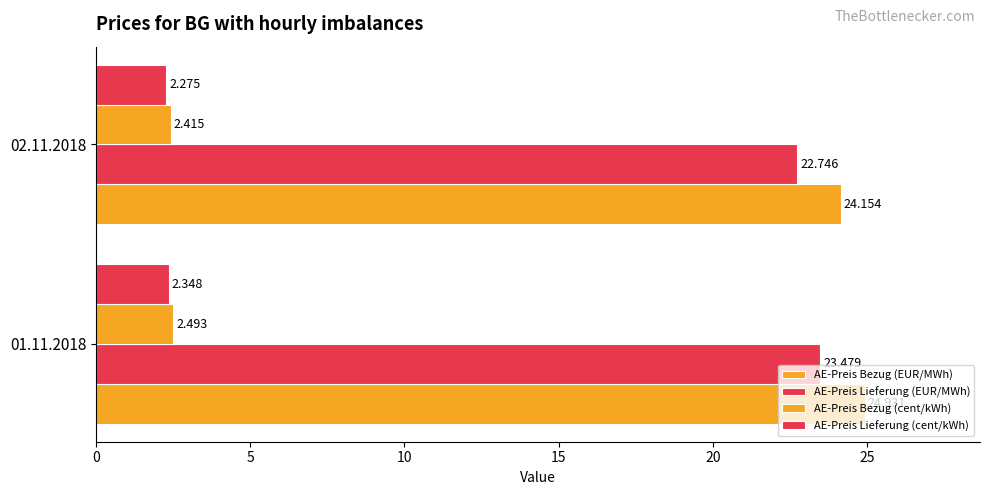

How many values in the AE-Preis Lieferung (EUR/MWh) series exceed 23?

1